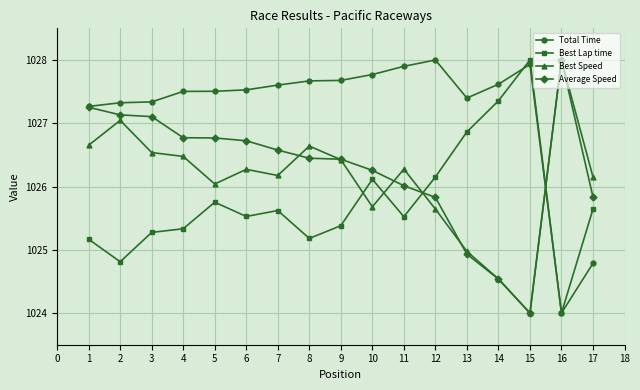

How many times do Best Lap time and Average Speed cross each other?

2